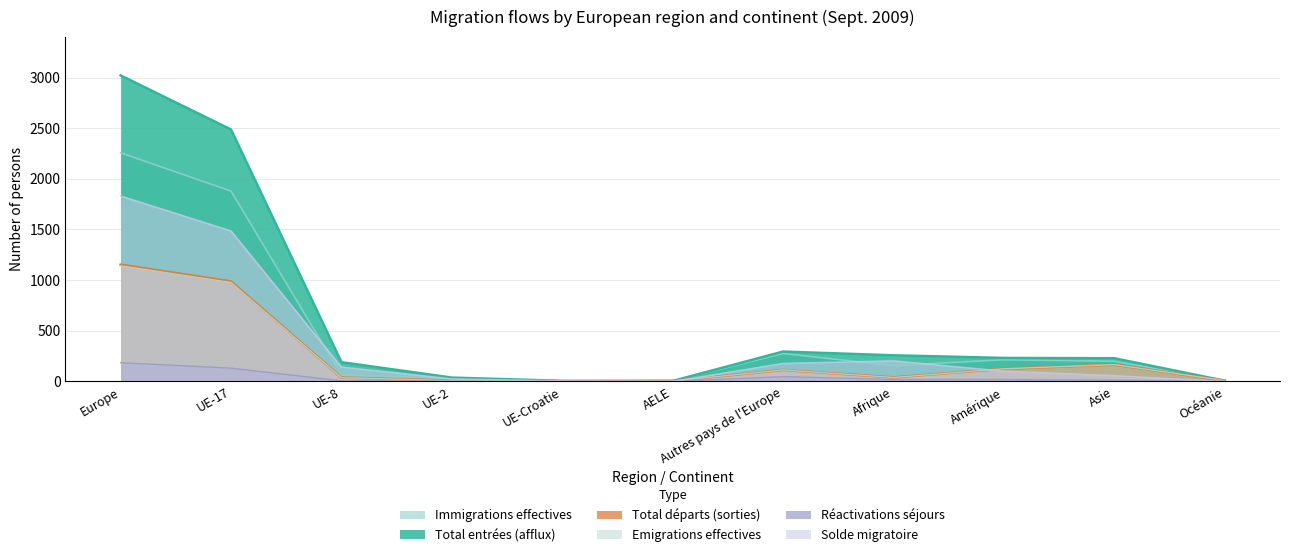

How many data points in Total départs (sorties) are above 40?

5